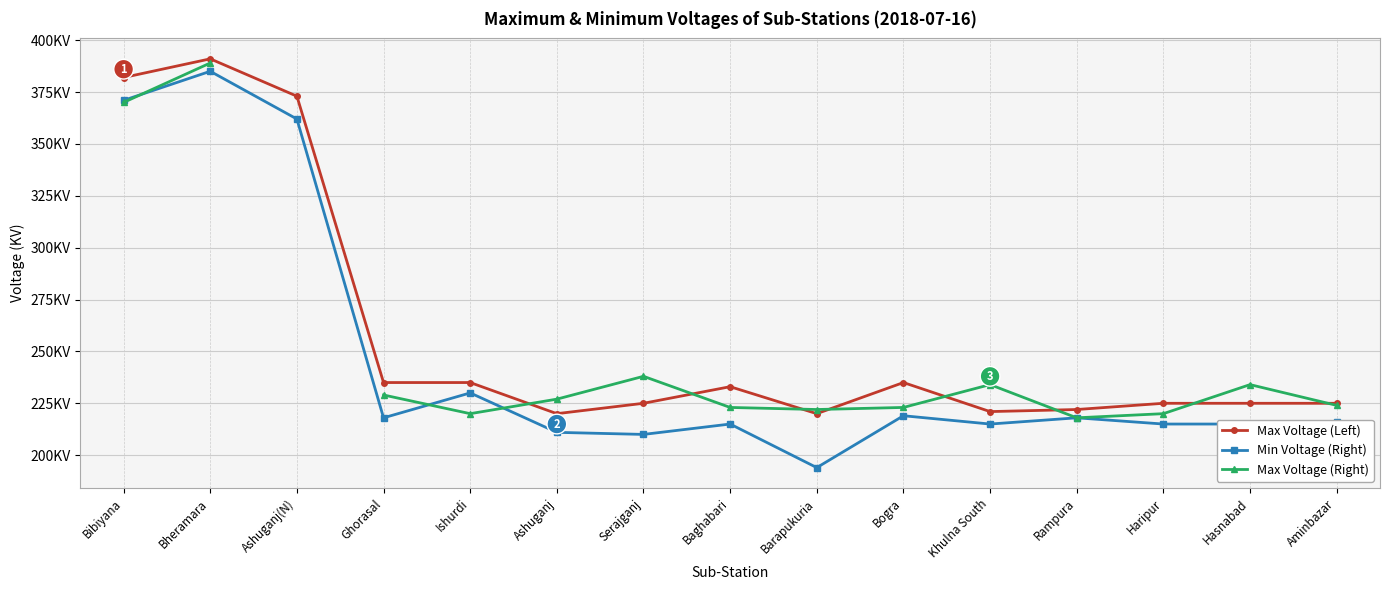

What are all the series names shown in the legend?

Max Voltage (Left), Min Voltage (Right), Max Voltage (Right)